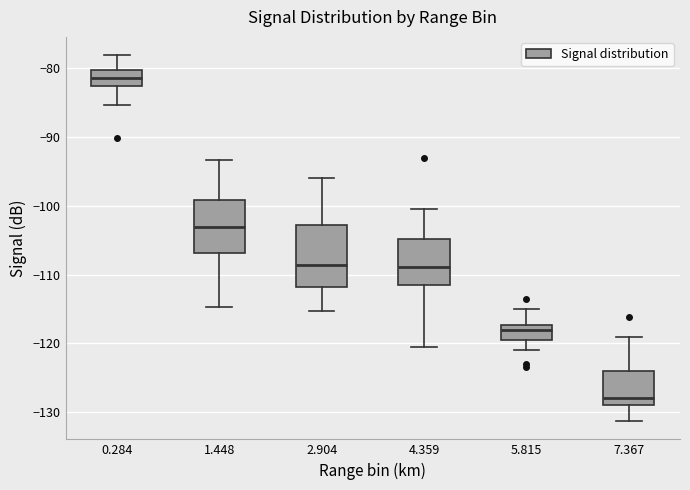

Which box's median line is the lowest?

7.367